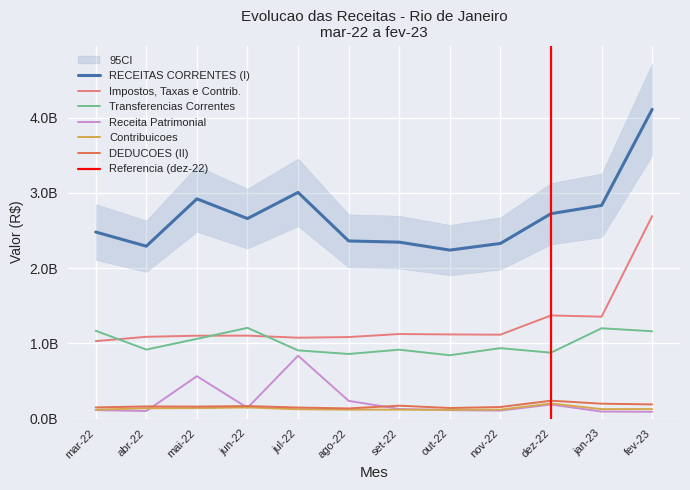

At which category is the sum across all series the highest?

fev-23